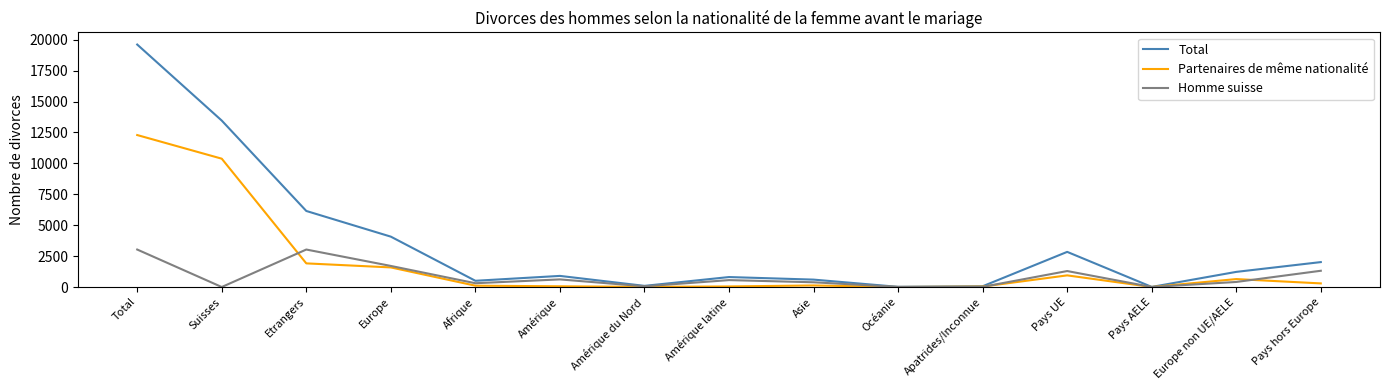

The value of Partenaires de même nationalité at Etrangers is 1912. True or false?

True